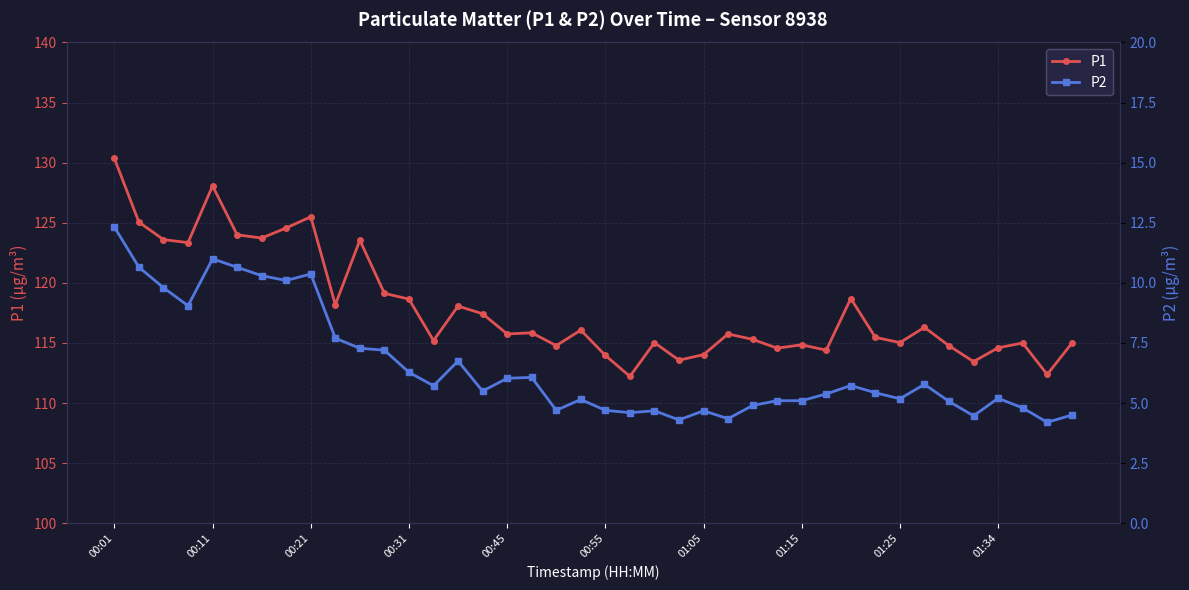

Which series has the largest range (max minus min)?

P1